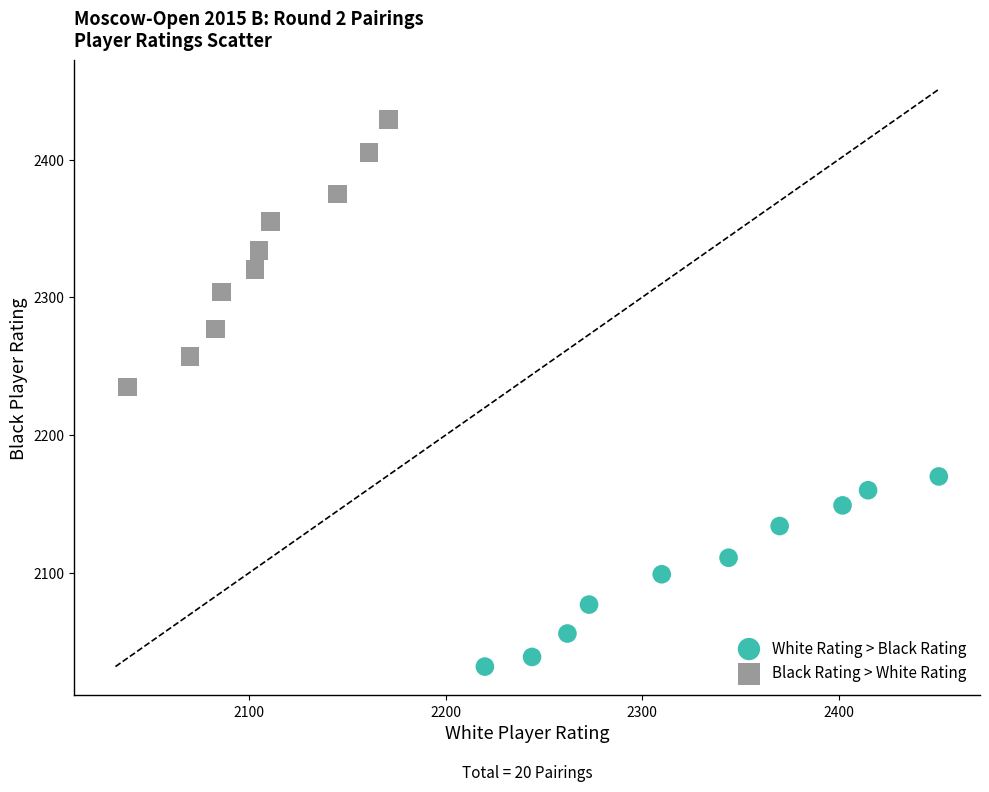

Which series reaches the maximum Y coordinate?

Black Rating > White Rating